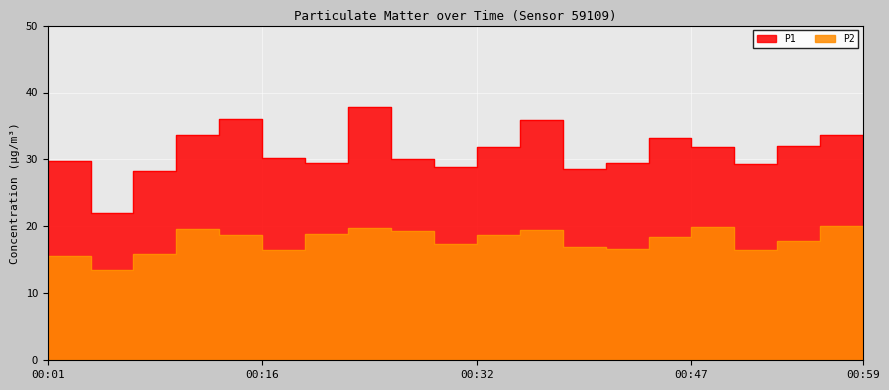

What is the average value of the P2 series?

17.8